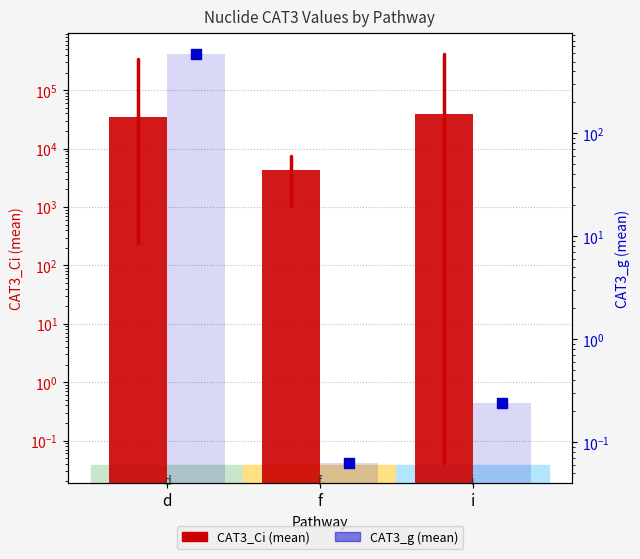

What is the total value across all series at d?

35112.6